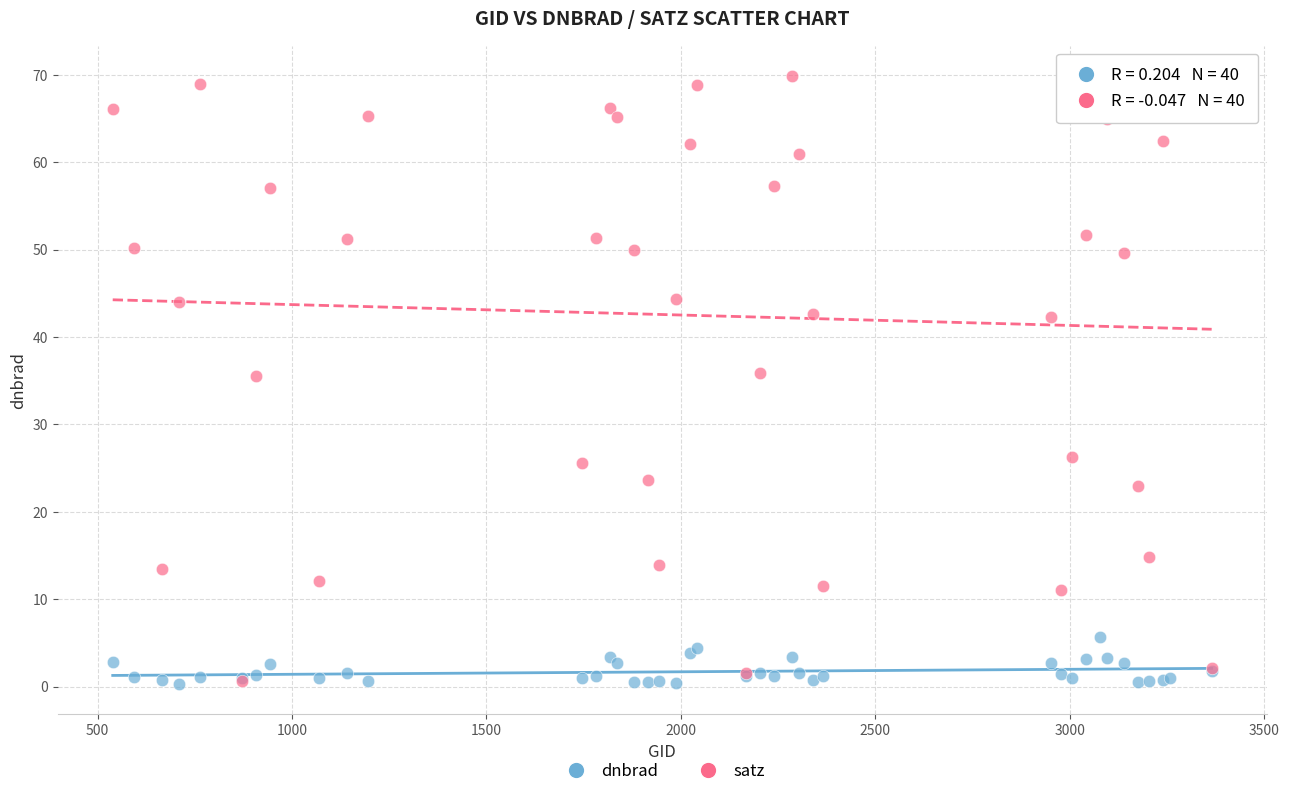

Which series has the widest spread of Y values?

satz